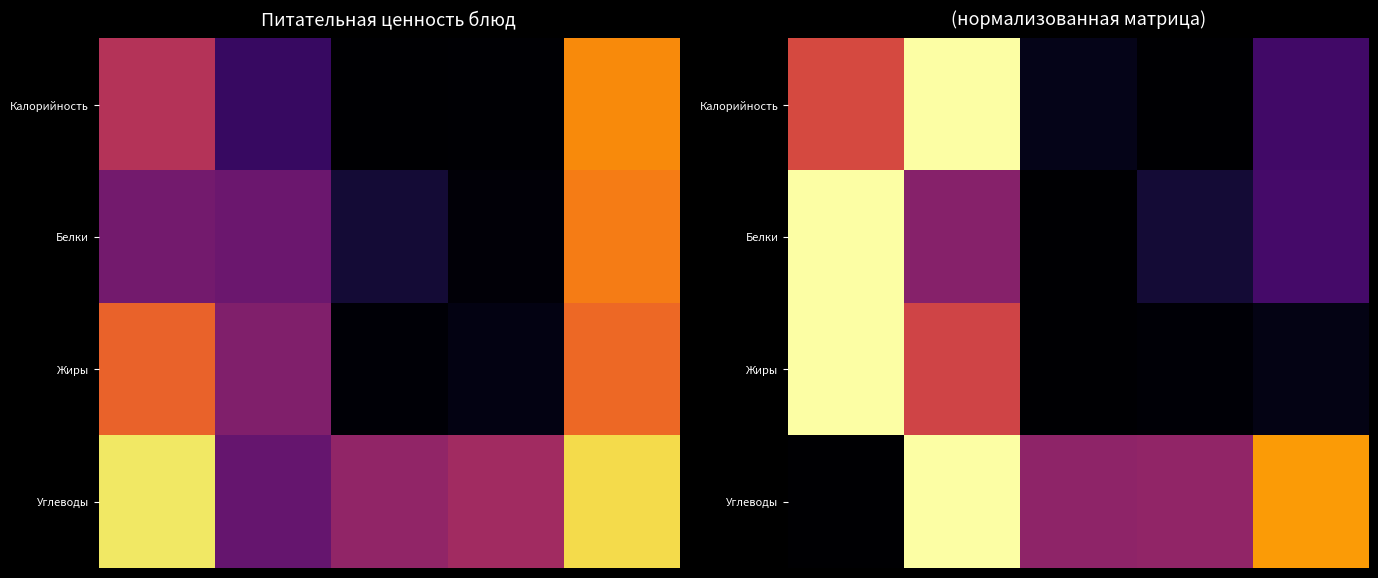

At how many categories does at least one series exceed 0?

5